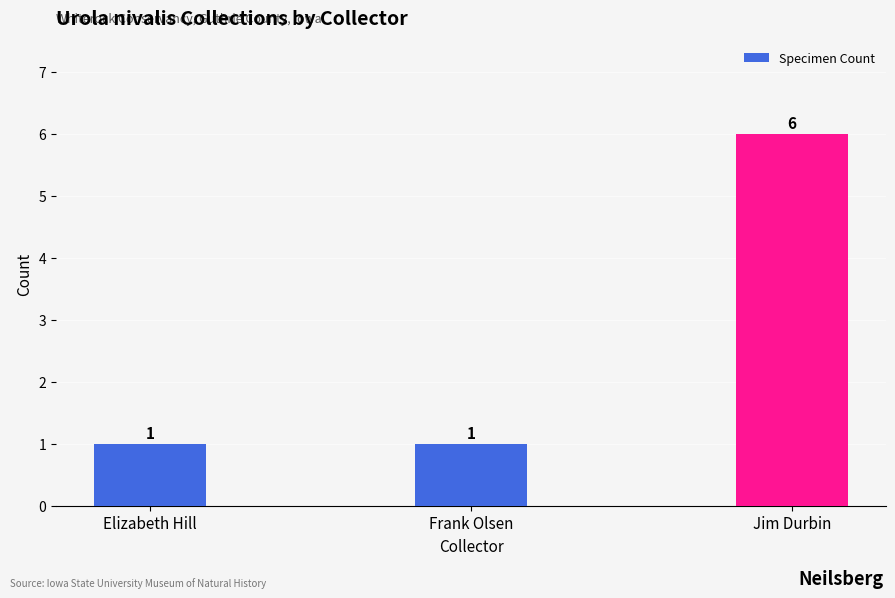

What is the value of the 3rd bar from the left?

6